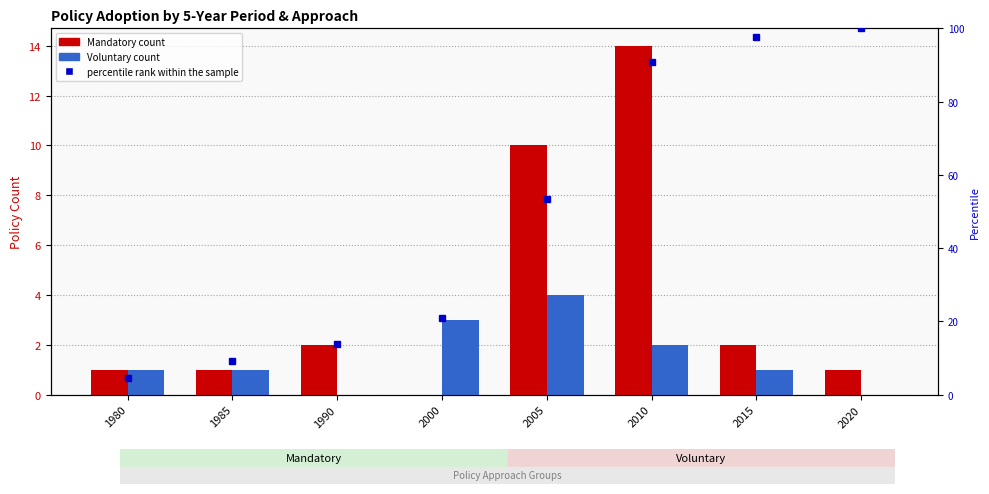

Are the bars grouped side by side (vs. stacked)?

Yes